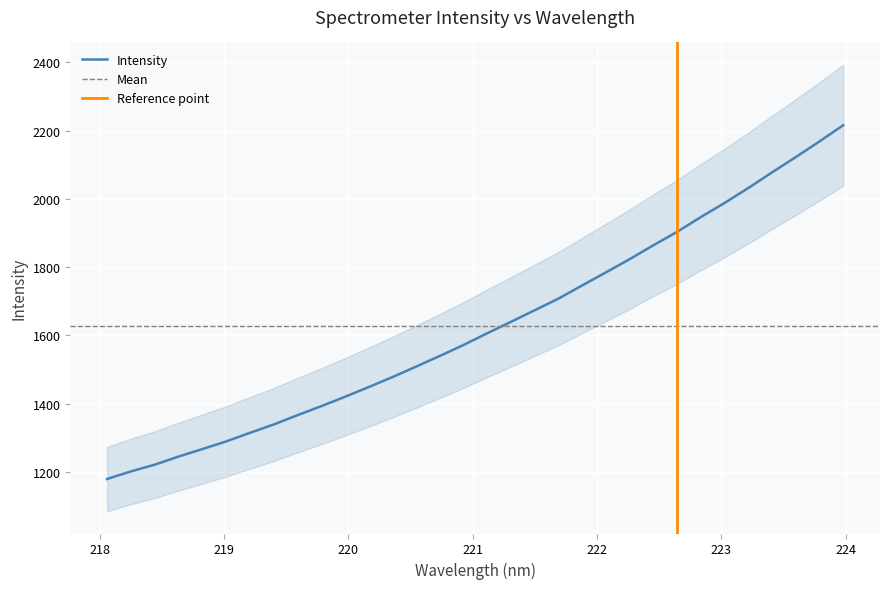

What is the highest value of the Intensity series?

2215.8